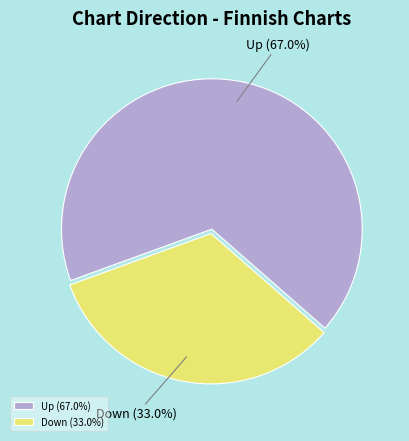

Which category has the biggest portion of the pie?

Up (67.0%)